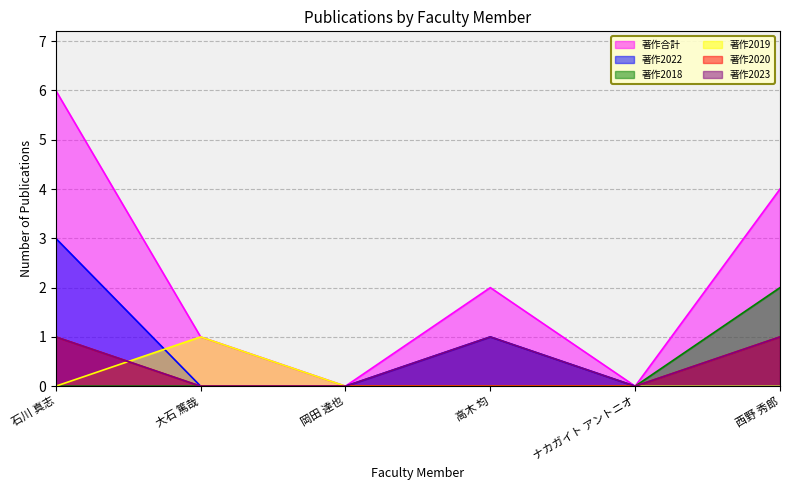

Where is 著作2018 nearest to the value 1?

石川 真志